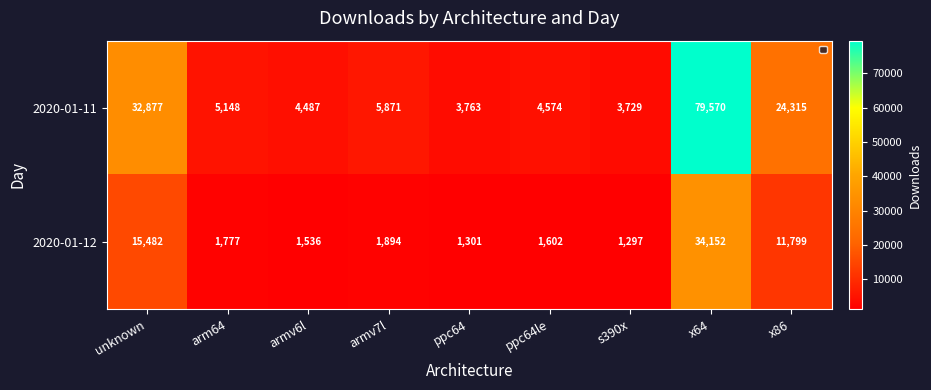

List the series in order of their peak value, highest first.

2020-01-11, 2020-01-12